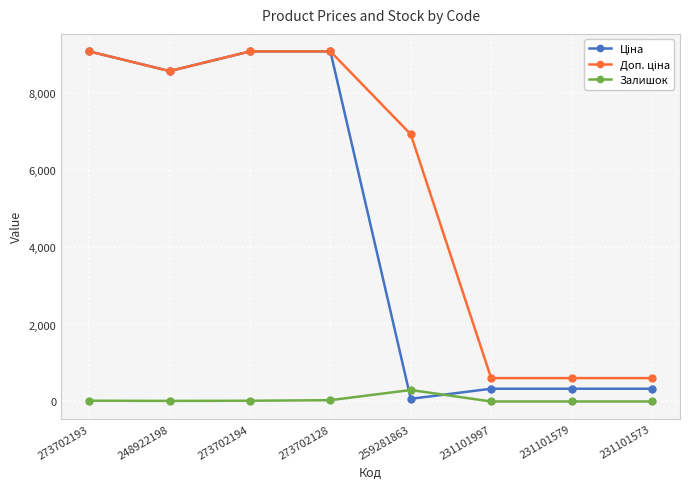

Is it true that Залишок equals 34.0 at 273702128?

True